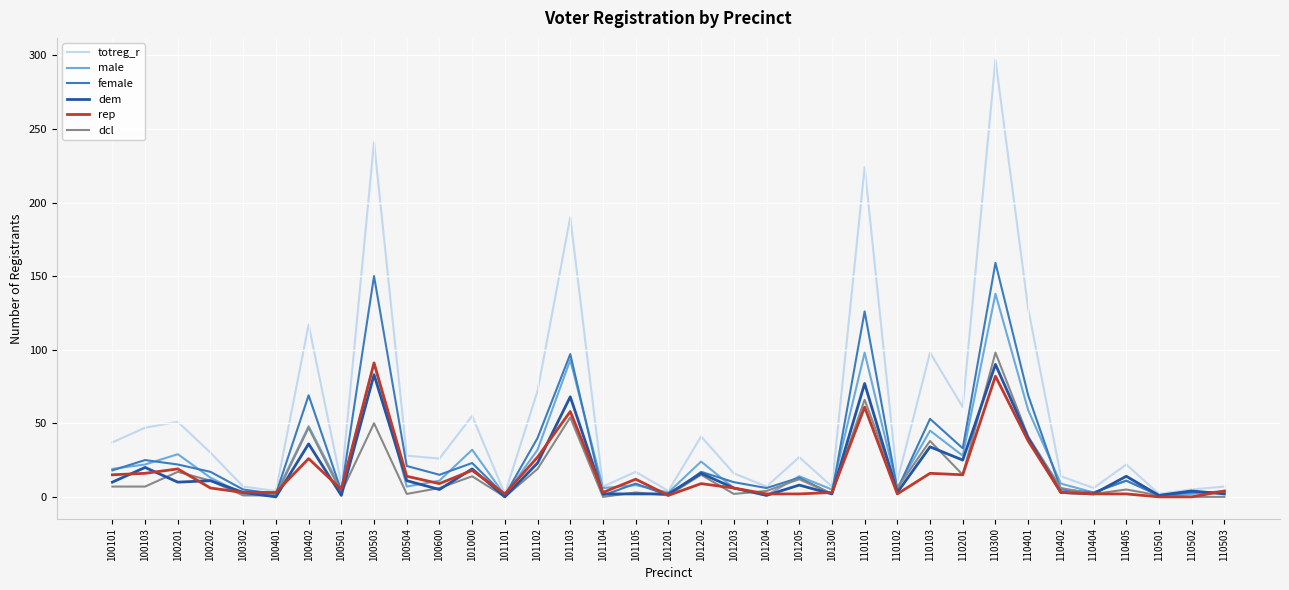

Is it true that female equals 47 at 110300?

False